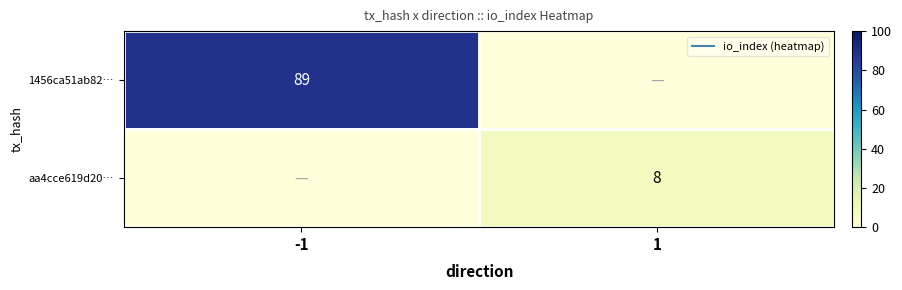

How many positive values does the aa4cce619d20… series have?

1